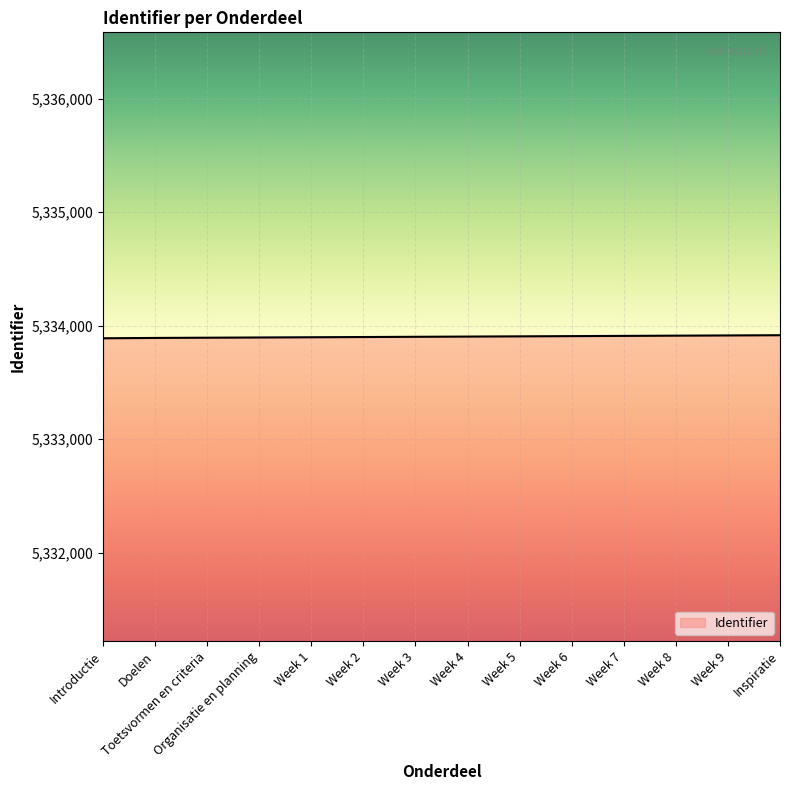

What is the smallest value displayed?

5333889